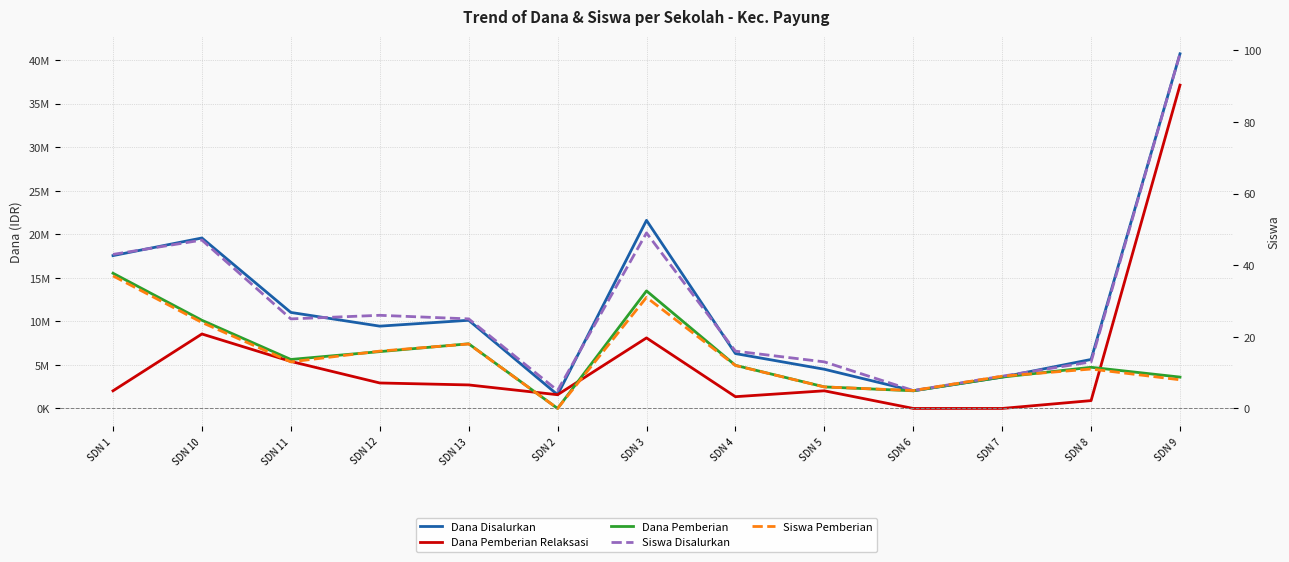

What is the approximate value of Dana Pemberian Relaksasi at SDN 10?

8550000